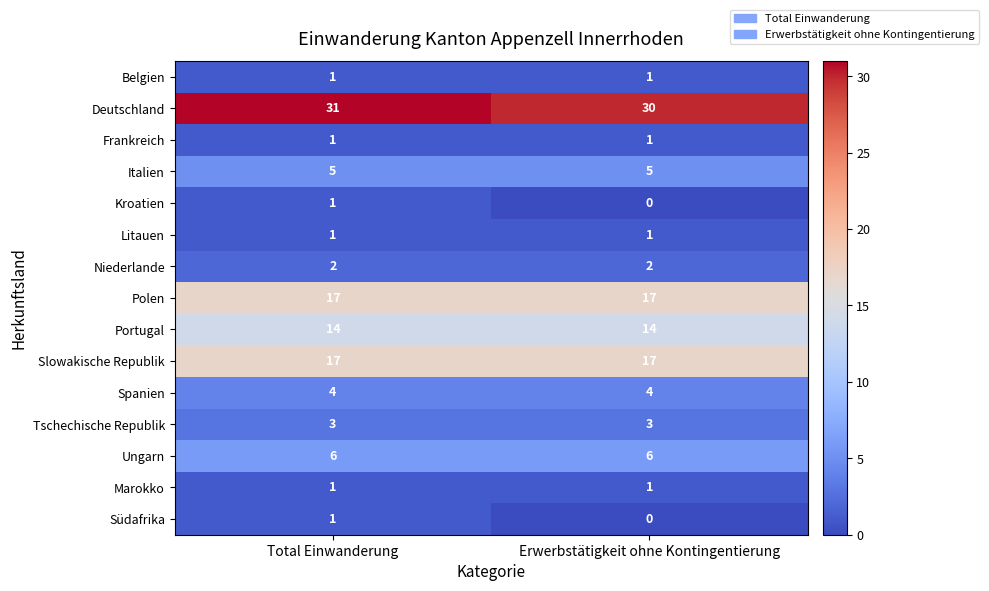

At which label is Südafrika closest to 0?

Erwerbstätigkeit ohne Kontingentierung